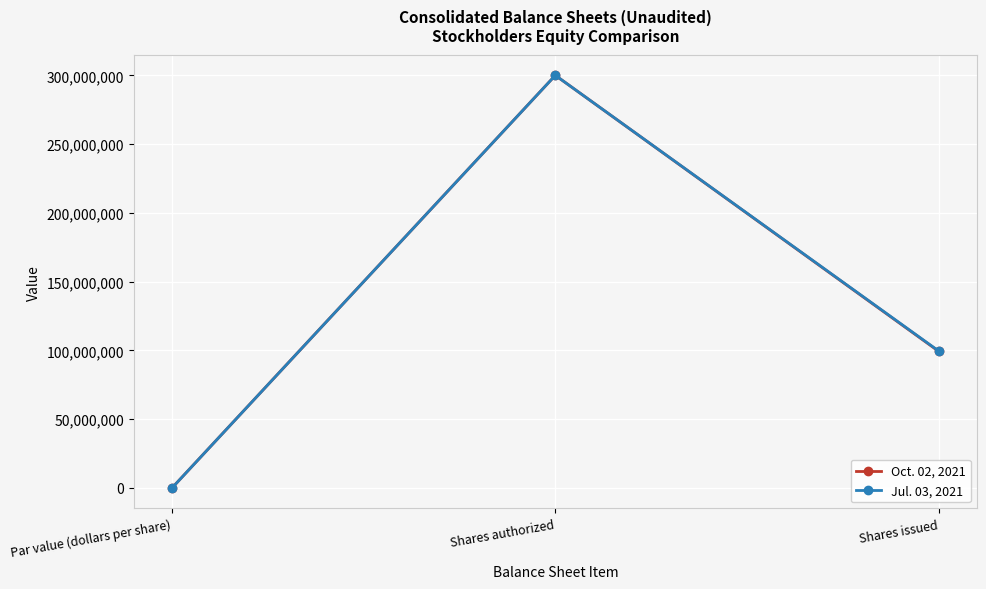

What is the value of the Oct. 02, 2021 point at the 3rd from the left?

99336434